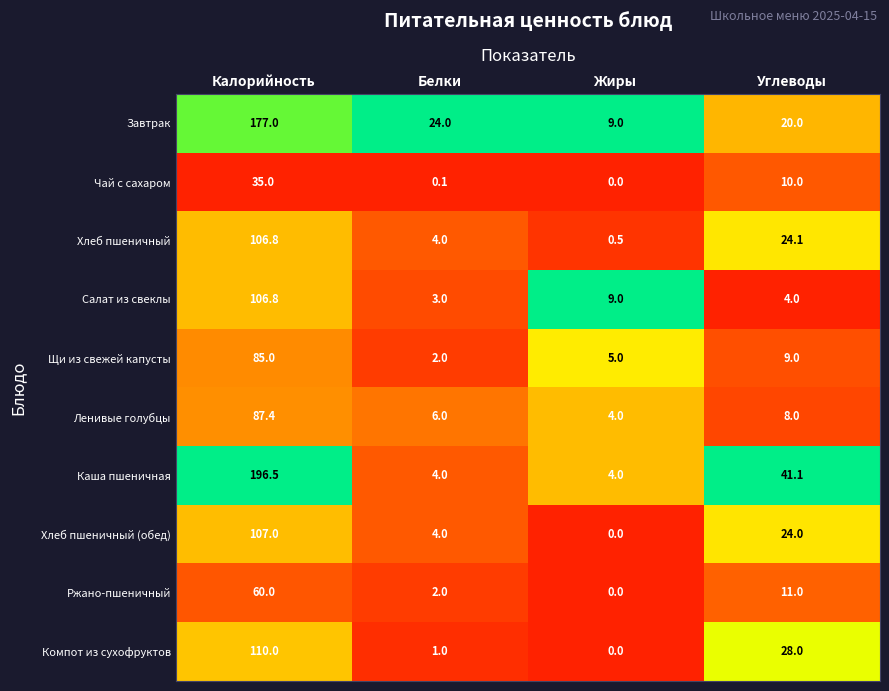

What is the difference between the highest and lowest values at Белки?

23.9